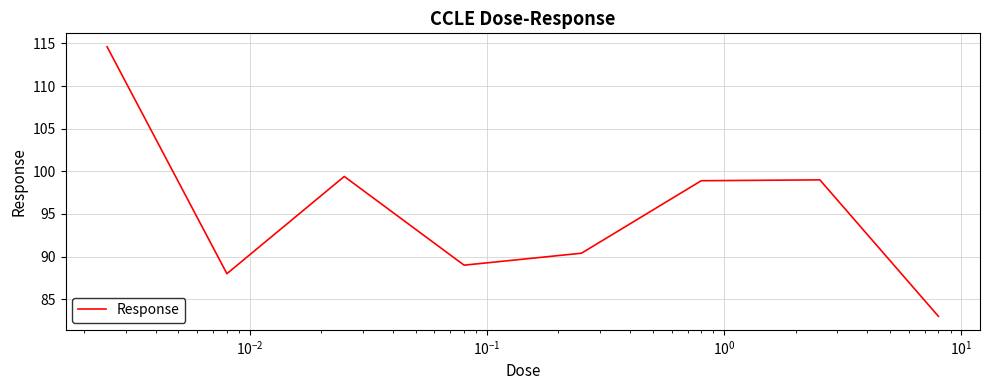

Count the number of data series in this chart.

1